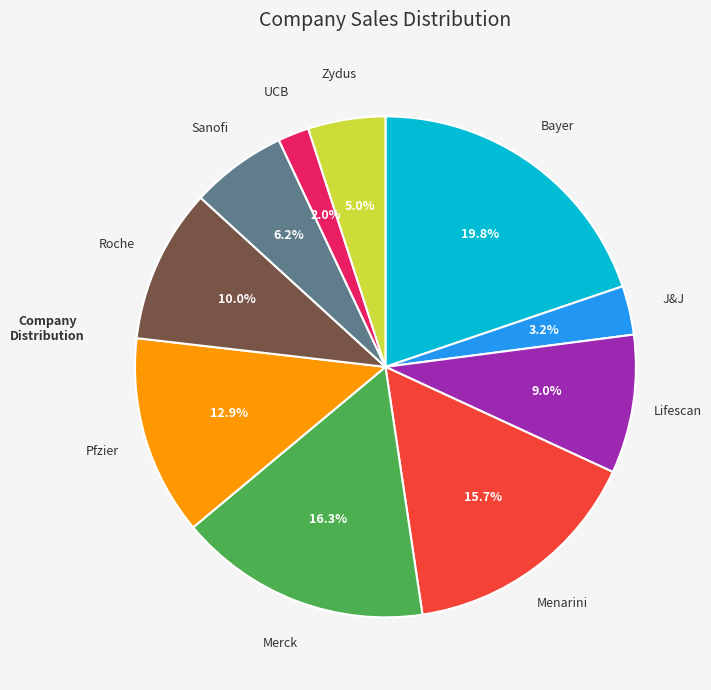

How many segments does this pie chart have?

10